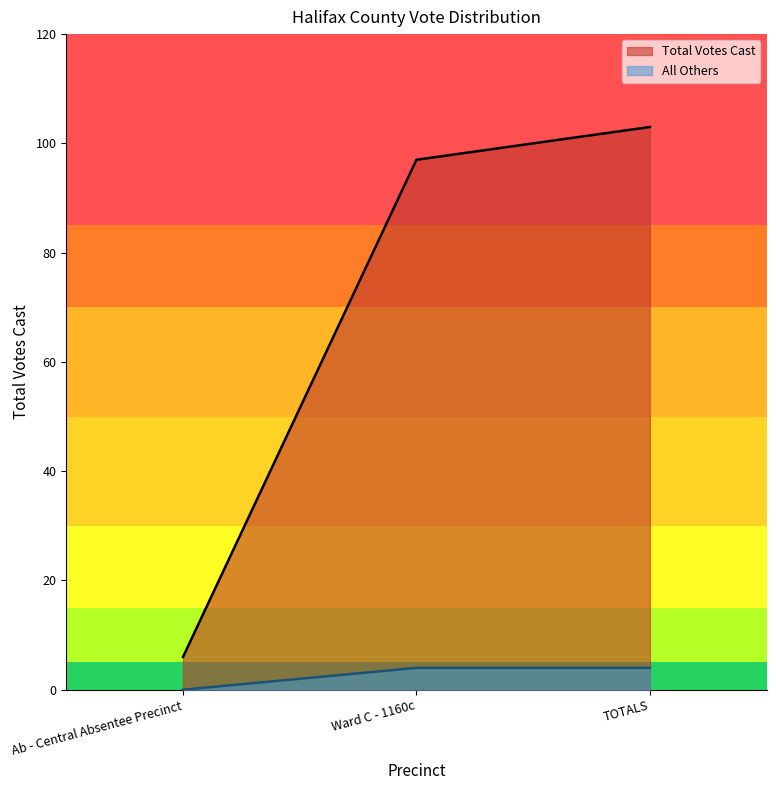

Rank the categories by value from lowest to highest.

Ab - Central Absentee Precinct, Ward C - 1160c, TOTALS